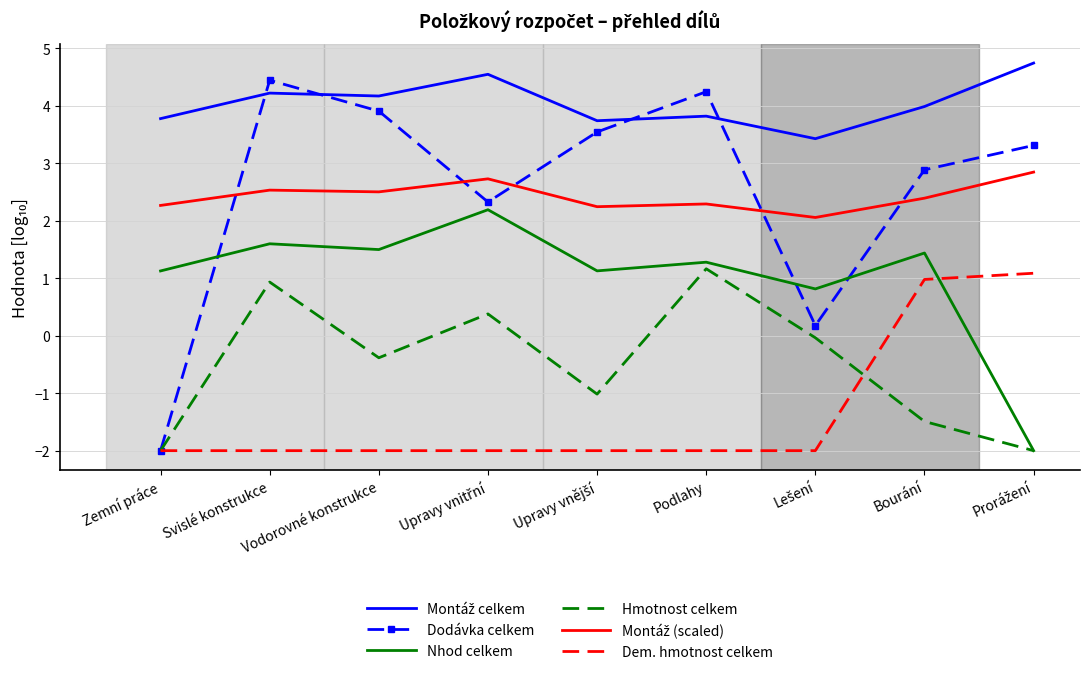

What is the maximum value for Hmotnost celkem?

1.2